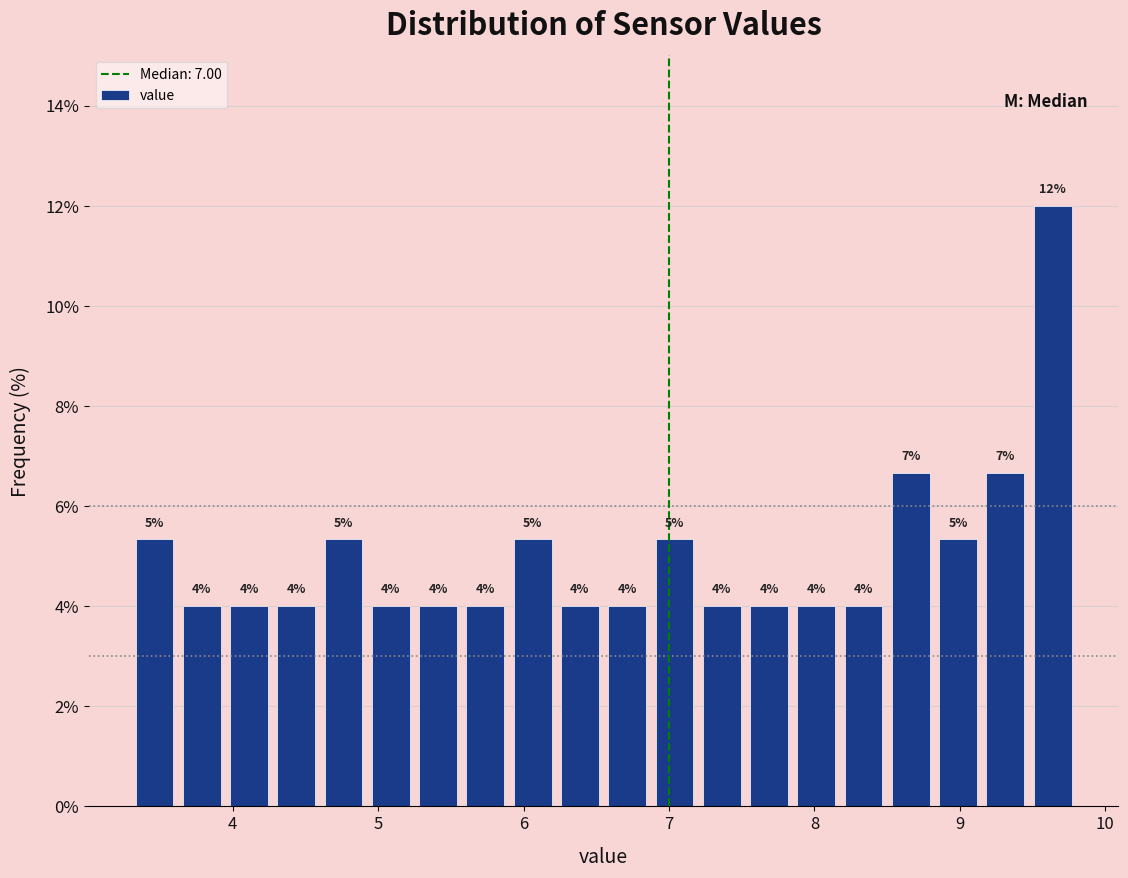

Read against the x-axis, roughly where is the centre of the tallest bar?

9.6